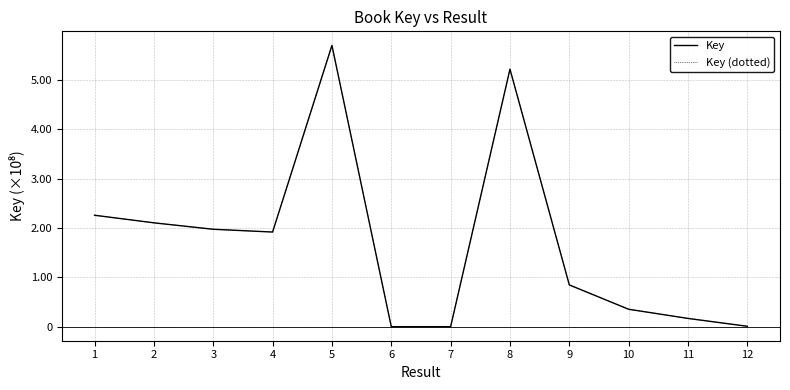

Does the chart display data point markers on the line(s)?

No